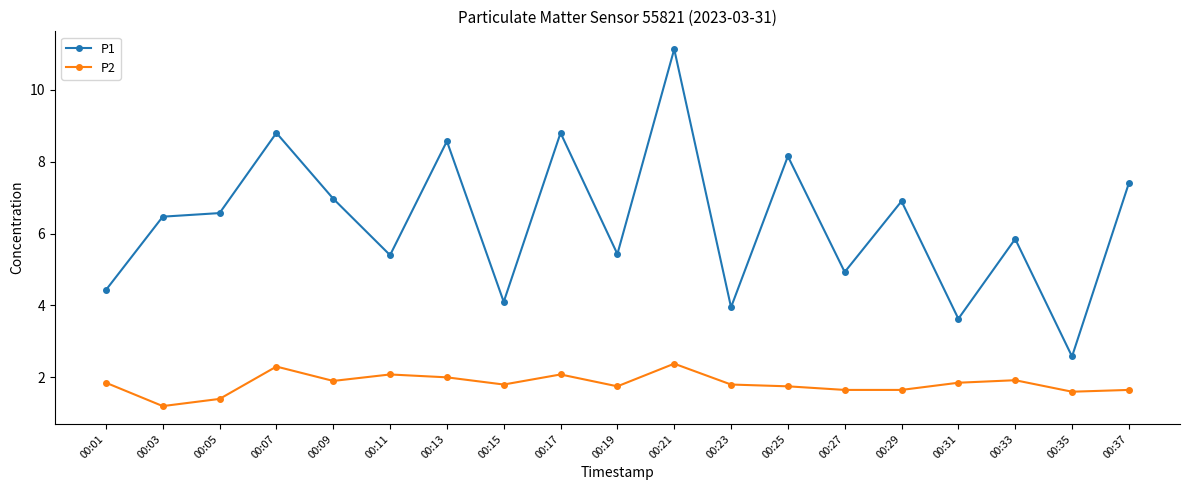

What is the smallest value displayed?

1.2